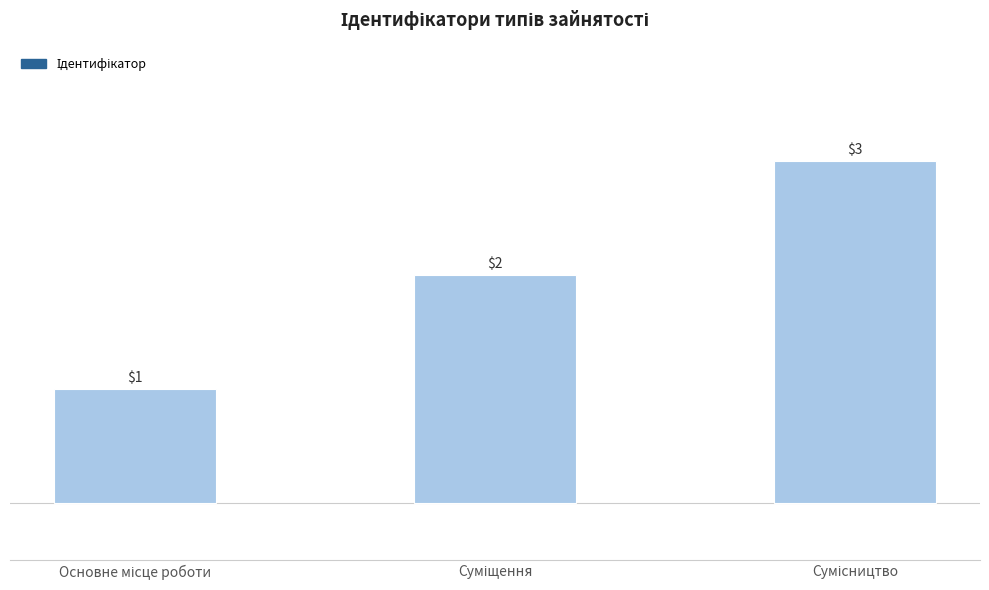

What is the sum of all values?

6